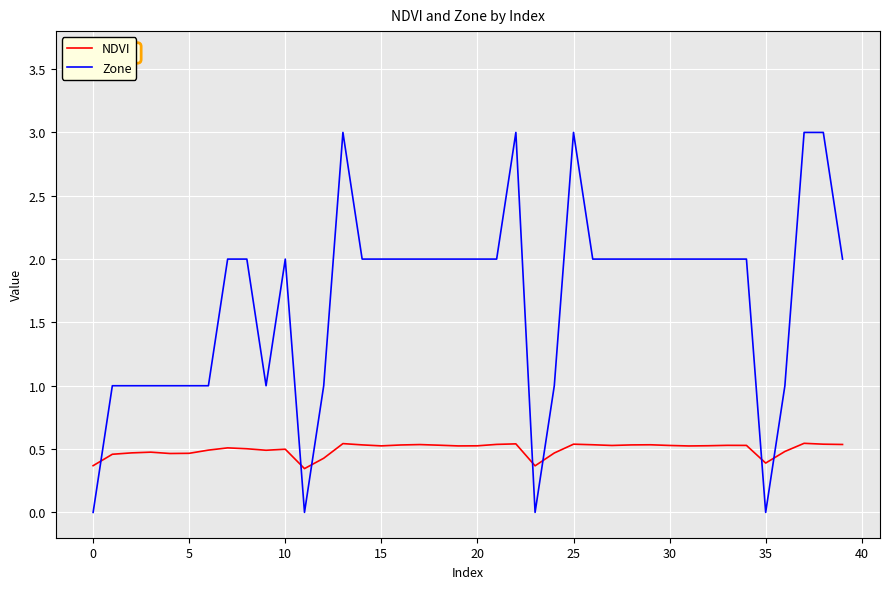

Rank the series by their maximum value, from highest to lowest.

Zone, NDVI